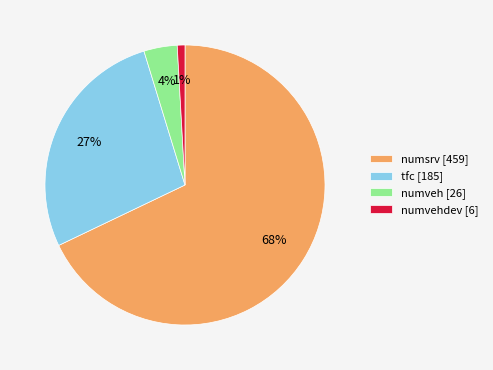

Which category has the biggest portion of the pie?

numsrv [459]